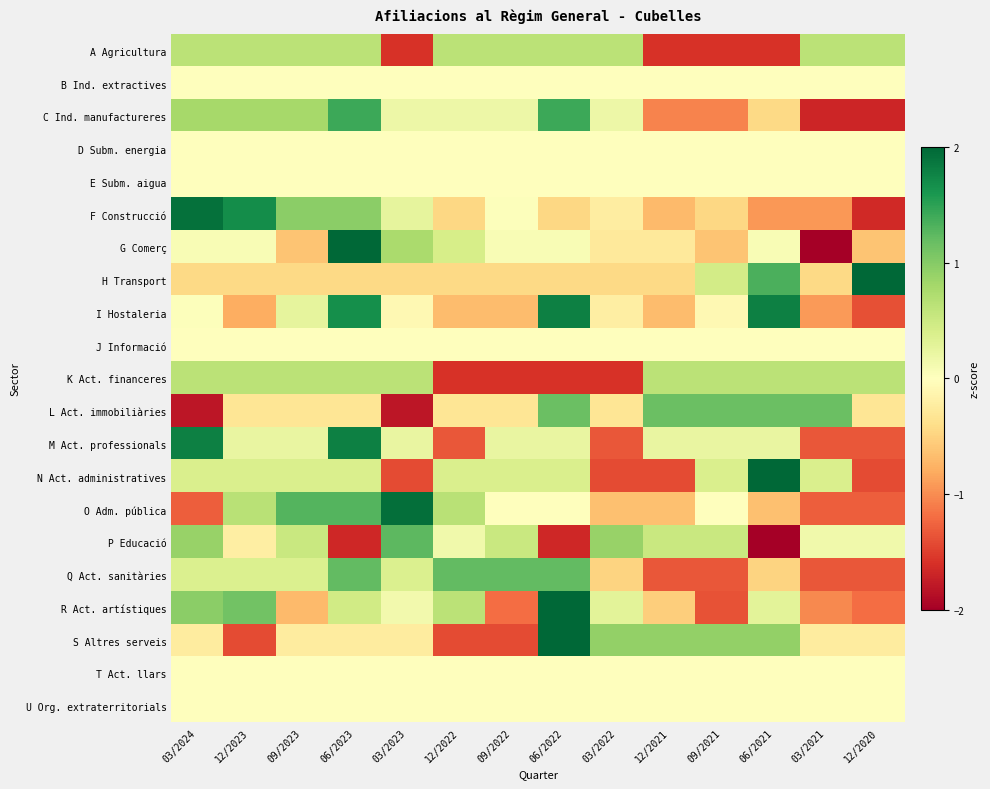

What is the total value across all series at 03/2022?

-4.0